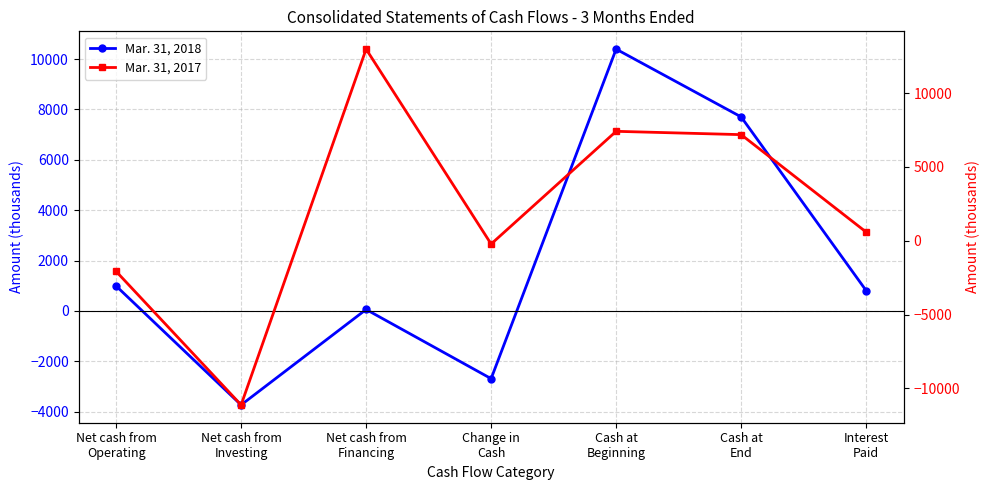

How many lines are shown in the chart?

2